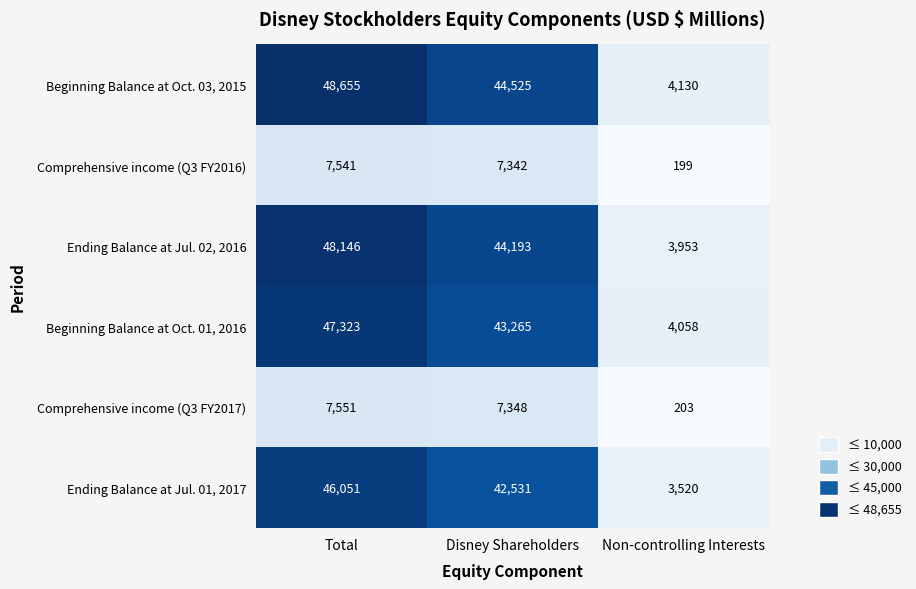

Which category has the lowest value across all series?

Non-controlling Interests